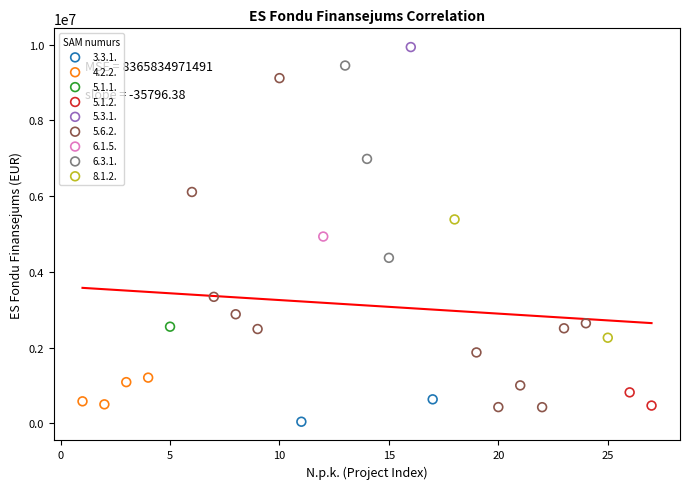

What are all the series names shown in the legend?

3.3.1., 4.2.2., 5.1.1., 5.1.2., 5.3.1., 5.6.2., 6.1.5., 6.3.1., 8.1.2.